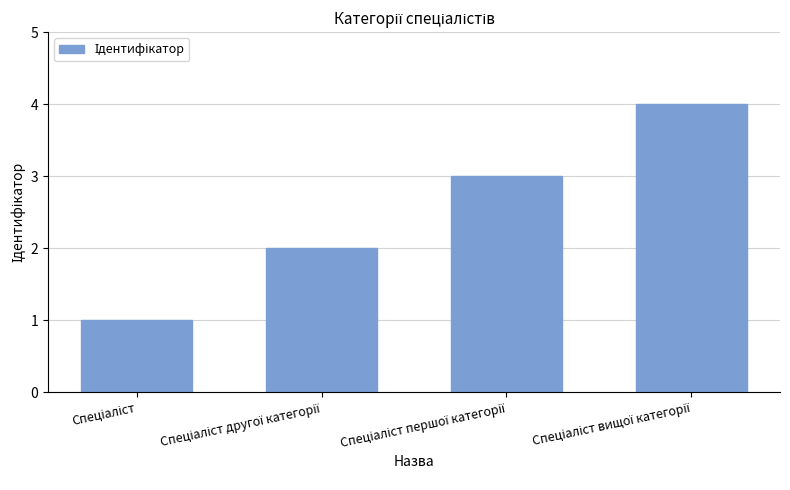

What is the greatest value displayed?

4